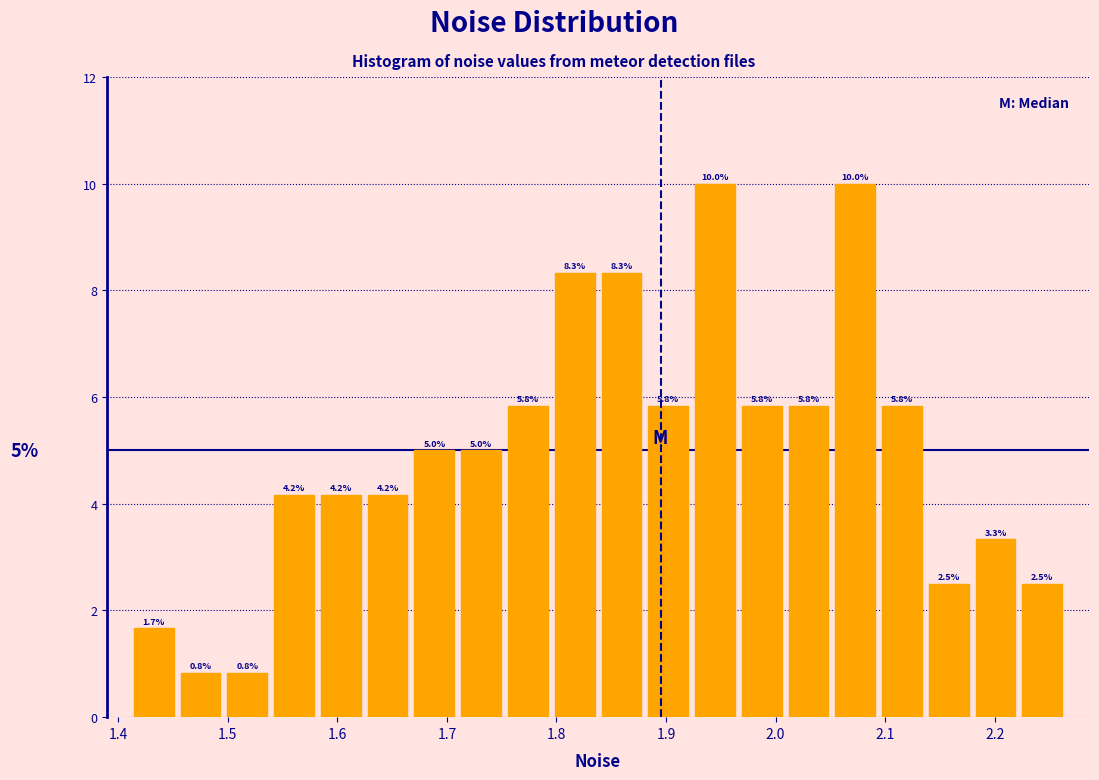

Reading left to right, transcribe this chart: for each bar, give the range it covers on the x-axis and its height. The bar edges are not printed on the chart, so give them approximately, as read against the axis.

1.41 to 1.45: 1.7
1.45 to 1.50: 0.8
1.50 to 1.54: 0.8
1.54 to 1.58: 4.2
1.58 to 1.62: 4.2
1.62 to 1.67: 4.2
1.67 to 1.71: 5.0
1.71 to 1.75: 5.0
1.75 to 1.80: 5.8
1.80 to 1.84: 8.3
1.84 to 1.88: 8.3
1.88 to 1.92: 5.8
1.92 to 1.97: 10.0
1.97 to 2.01: 5.8
2.01 to 2.05: 5.8
2.05 to 2.09: 10.0
2.09 to 2.14: 5.8
2.14 to 2.18: 2.5
2.18 to 2.22: 3.3
2.22 to 2.26: 2.5